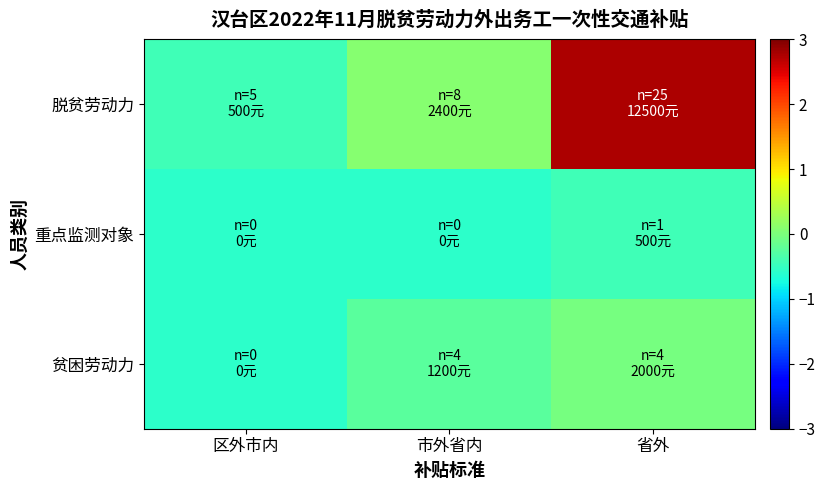

Which series has the largest total across all categories?

脱贫劳动力